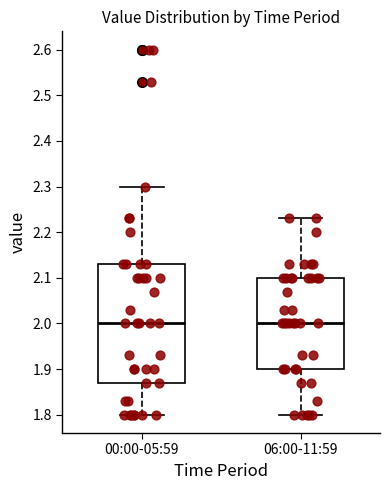

Reading left to right, transcribe this box plot: for each box, give where its median line is, the range the box spans, and where its two whiskers end, as read against the y-axis. The values are not printed on the chart, so give them approximately, as read against the axis.

00:00-05:59: median 2.00, box 1.87 to 2.13, whiskers 1.80 to 2.30
06:00-11:59: median 2.00, box 1.90 to 2.10, whiskers 1.80 to 2.23